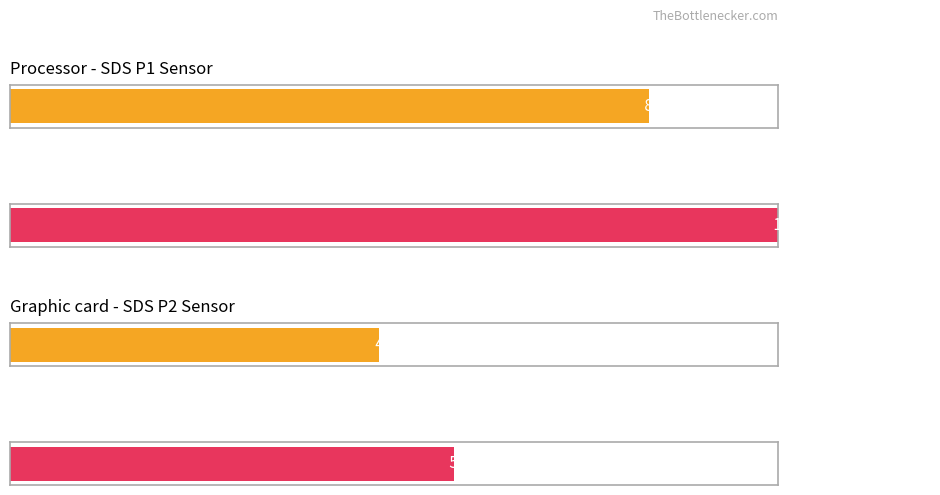

What is the difference between the highest and lowest values at SDS_P2?

0.3